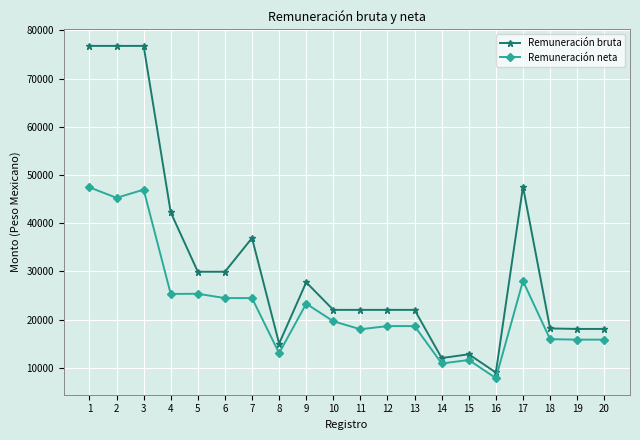

What is the average value of the Remuneración bruta series?

31785.6